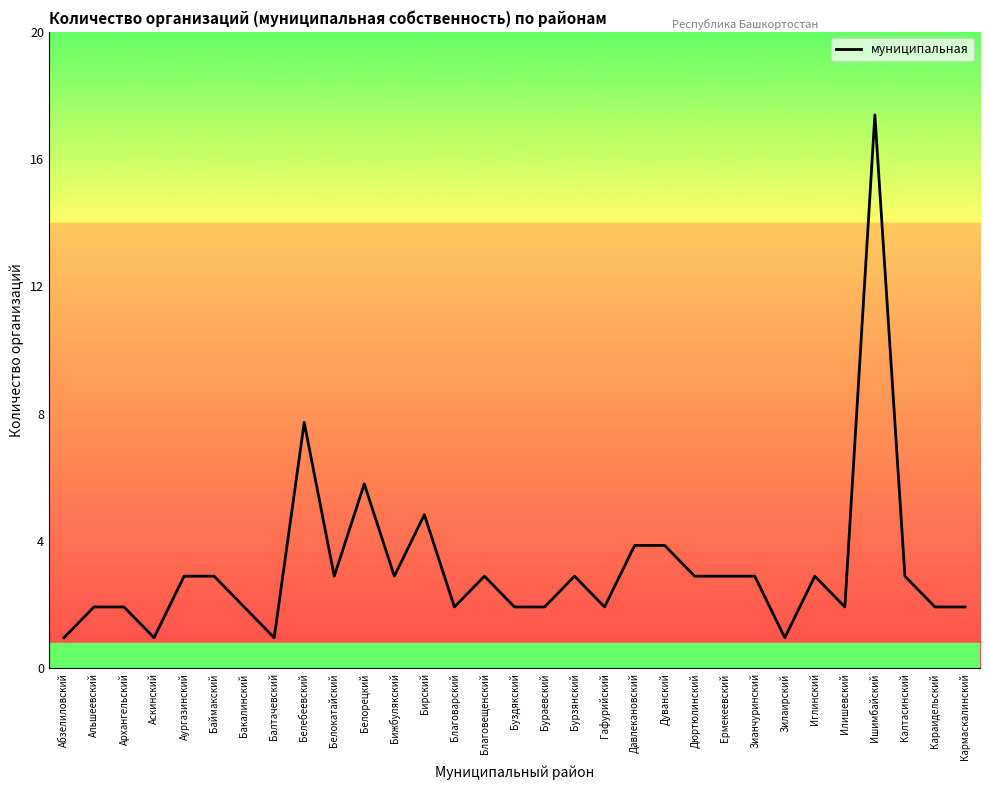

List the labels in order of value, largest first.

Ишимбайский, Белебеевский, Белорецкий, Бирский, Давлекановский, Дуванский, Аургазинский, Баймакский, Белокатайский, Бижбулякский, Благовещенский, Бурзянский, Дюртюлинский, Ермекеевский, Зианчуринский, Иглинский, Калтасинский, Альшеевский, Архангельский, Бакалинский, Благоварский, Буздякский, Бураевский, Гафурийский, Илишевский, Караидельский, Кармаскалинский, Абзелиловский, Аскинский, Балтачевский, Зилаирский